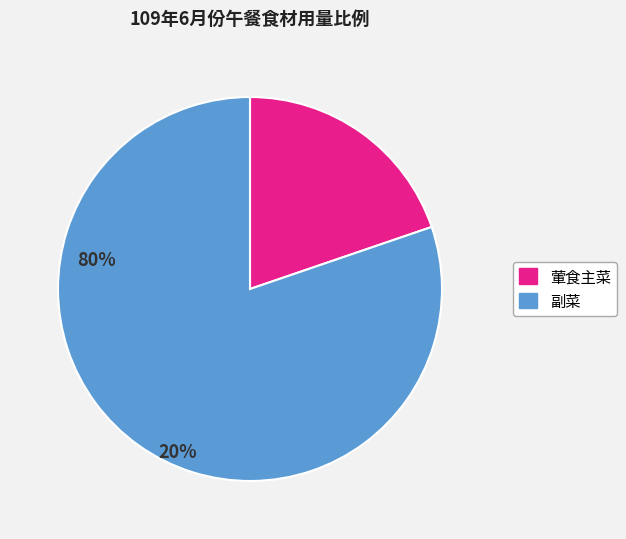

Is there a majority slice in this chart?

Yes